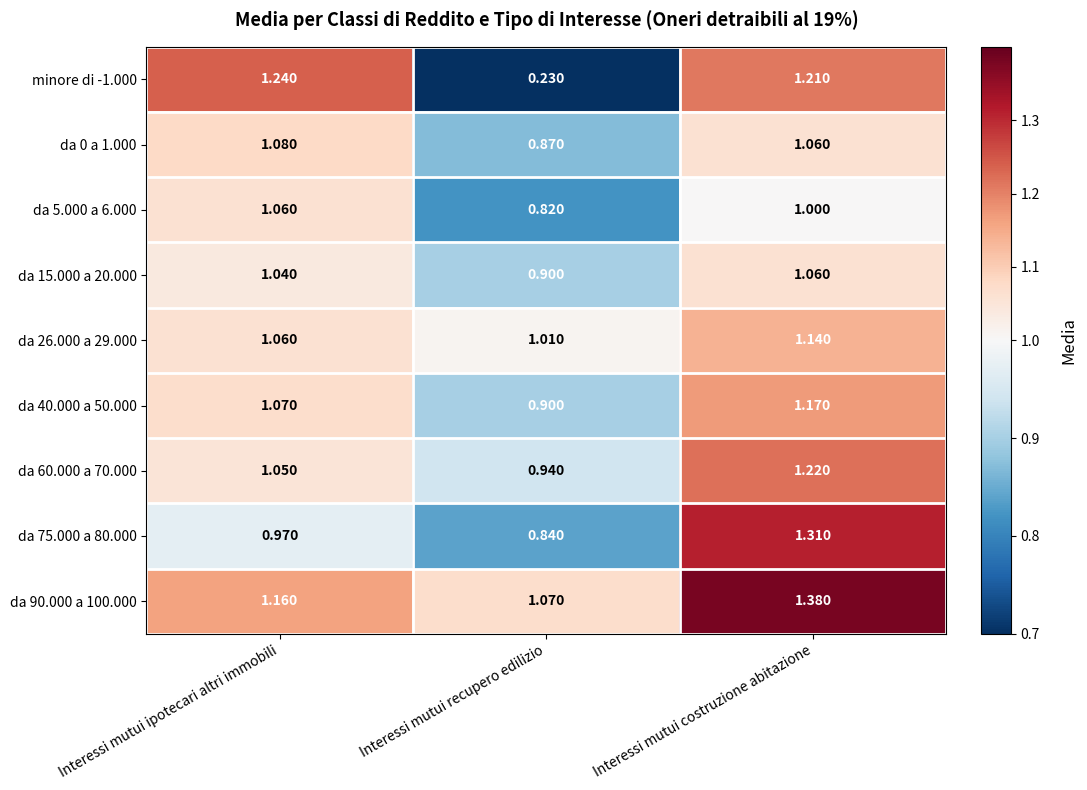

At which label does minore di -1.000 first exceed 1?

Interessi mutui ipotecari altri immobili